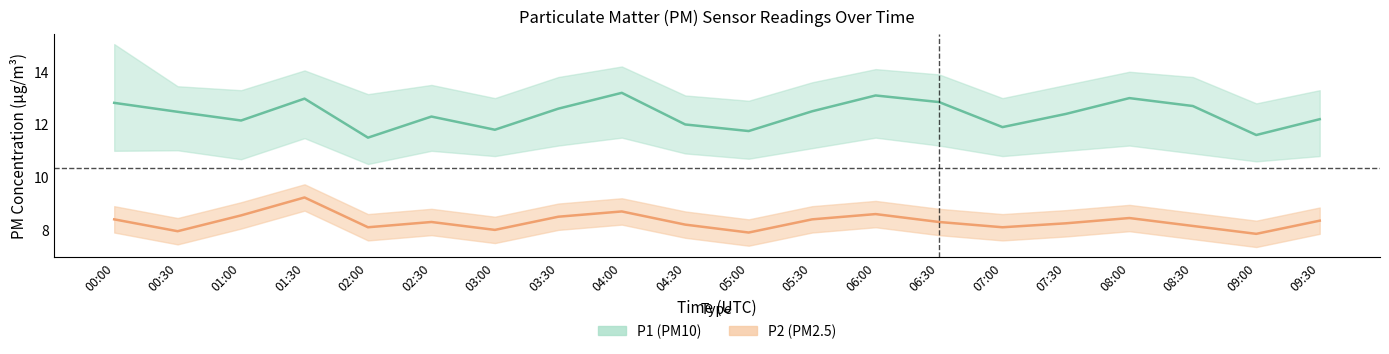

Which category has the lowest value in the P1 series?

02:00